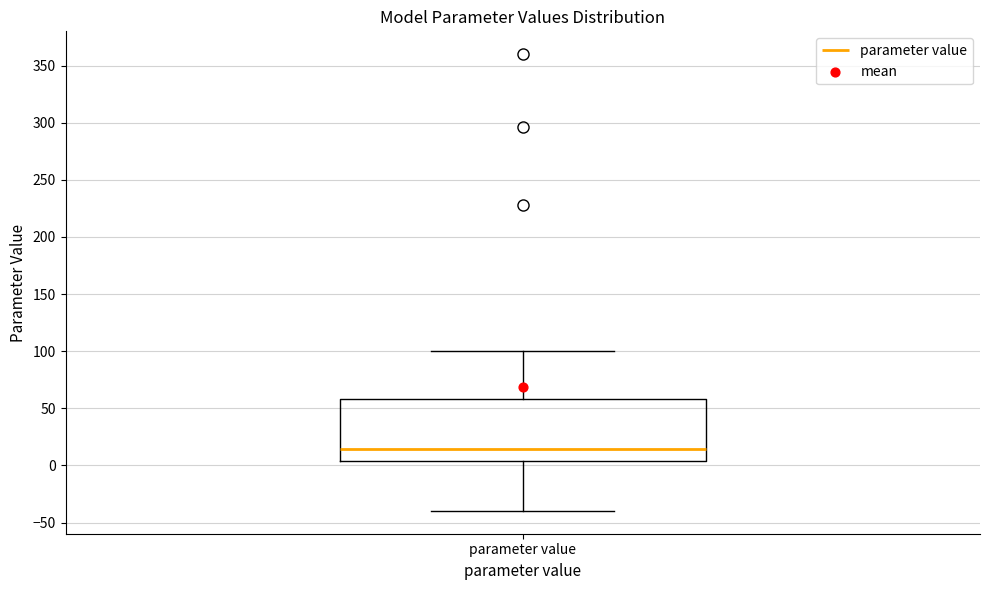

Read this box plot against the y-axis: the position of the median line, the range covered by the box, and the ends of both whiskers. The values are not printed on the chart, so give them approximately, as read against the axis.

median 15, box 5 to 60, whiskers -40 to 100